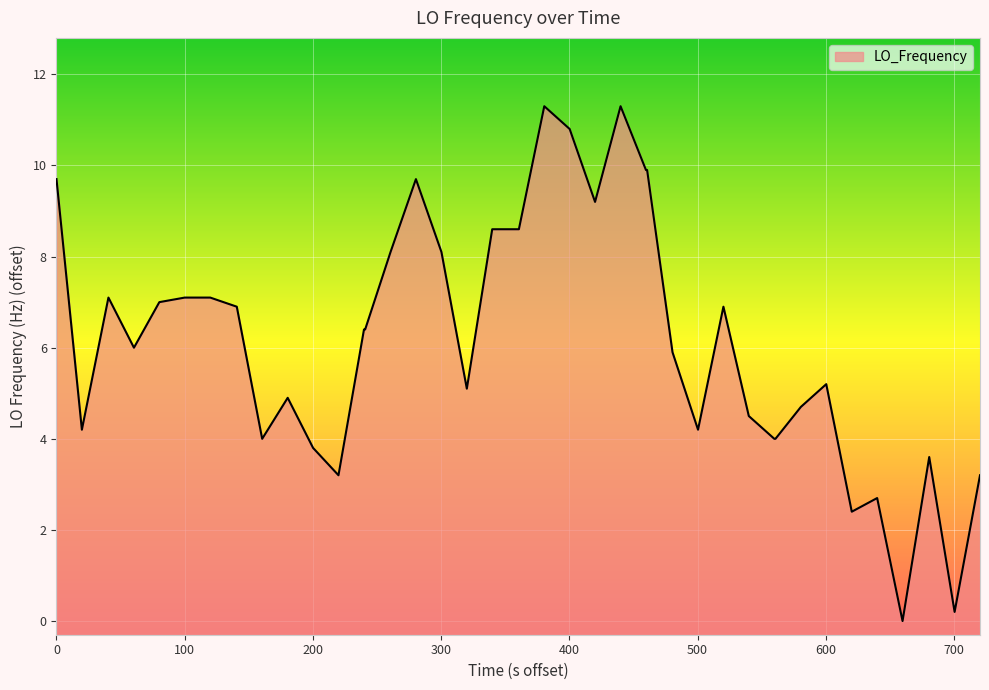

The chart shows a value of 3.7 at 15. True or false?

False